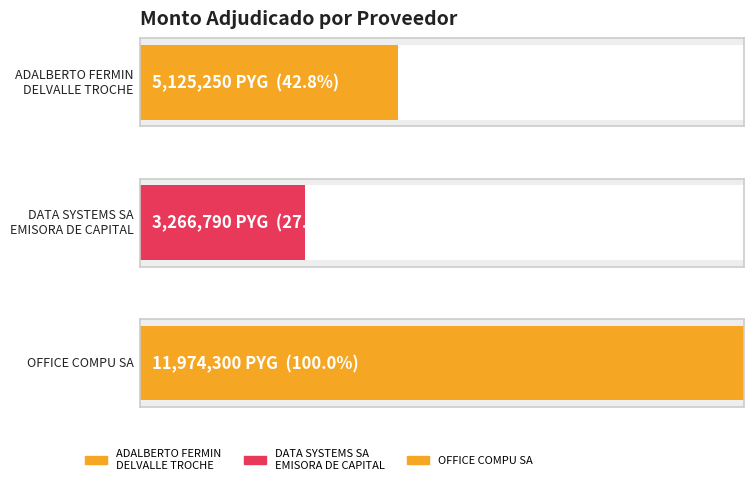

What is the difference between the maximum and second lowest values?

6849050